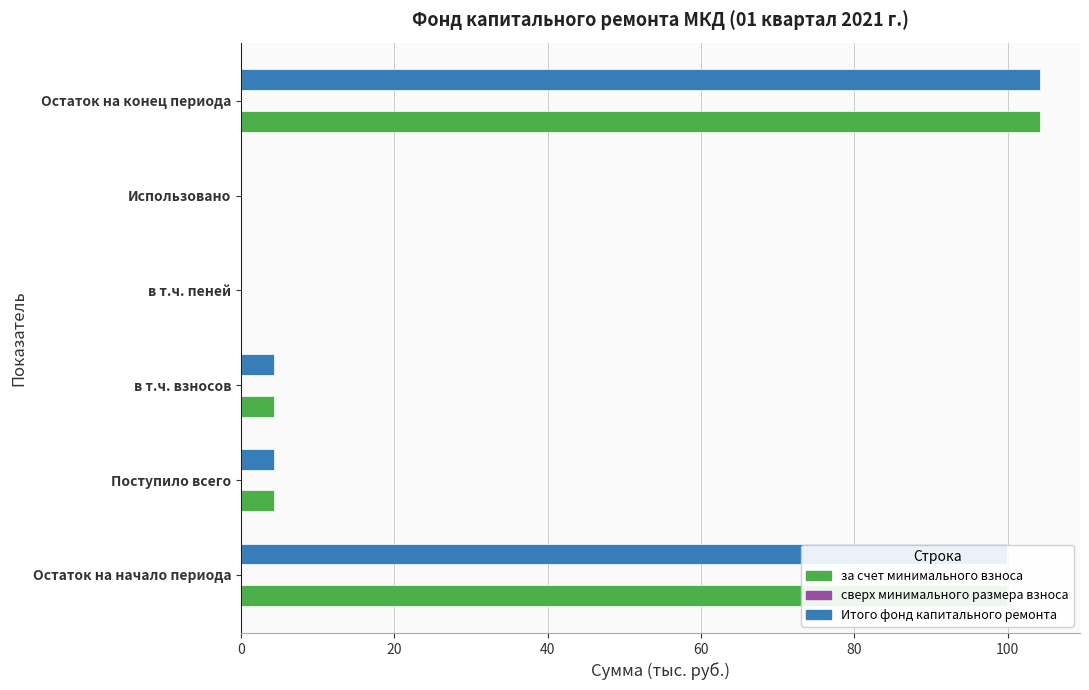

The Итого фонд капитального ремонта series shows 0.0 at Использовано. True or false?

True